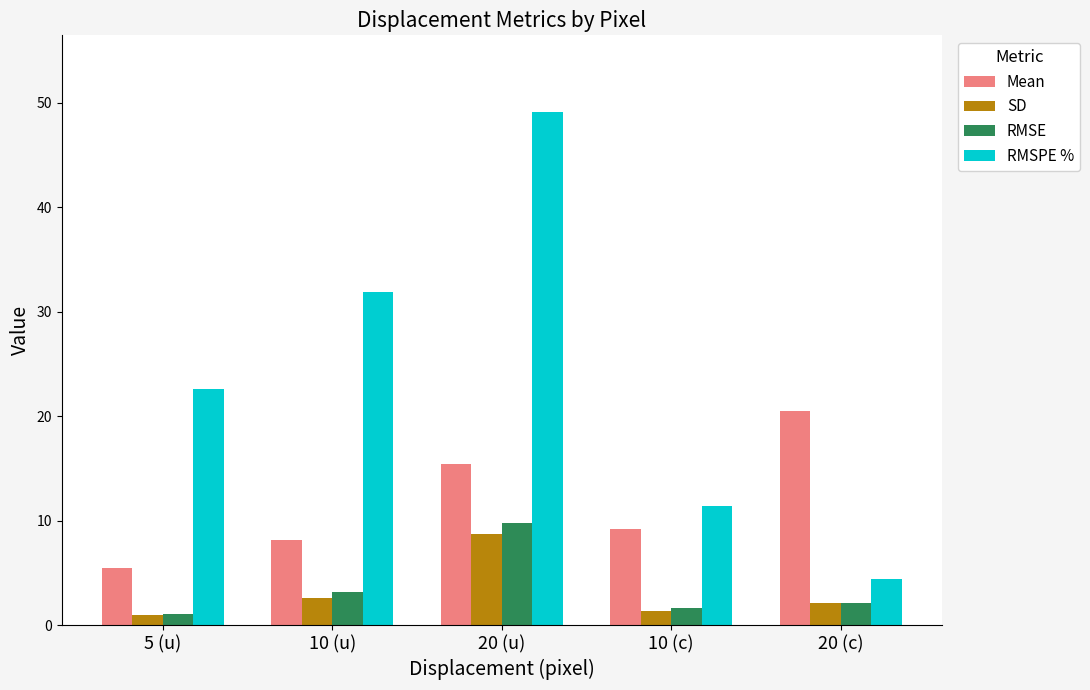

How many bars are there in total?

20